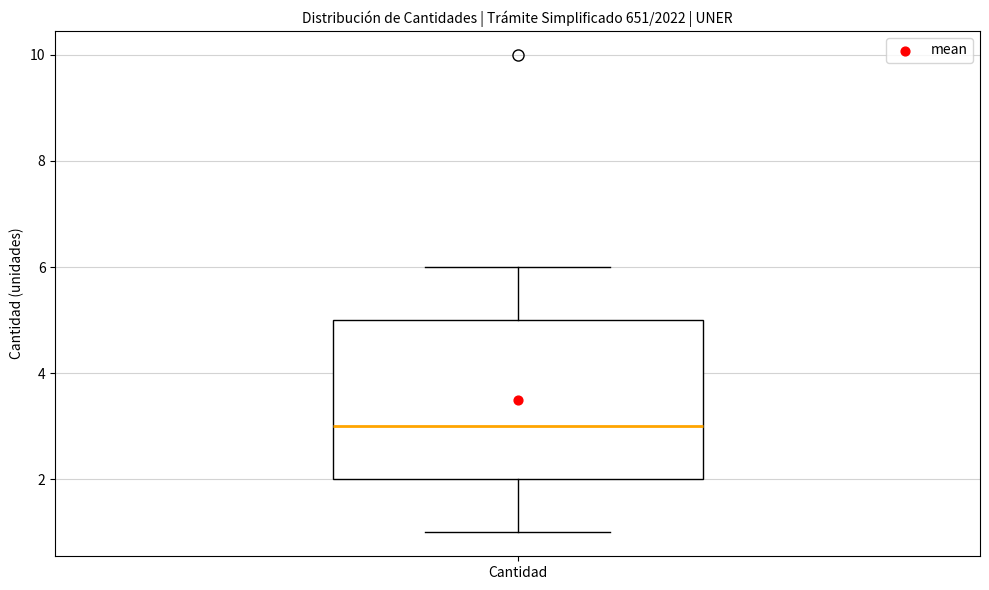

Read this box plot against the y-axis: the position of the median line, the range covered by the box, and the ends of both whiskers. The values are not printed on the chart, so give them approximately, as read against the axis.

median 3, box 2 to 5, whiskers 1 to 6